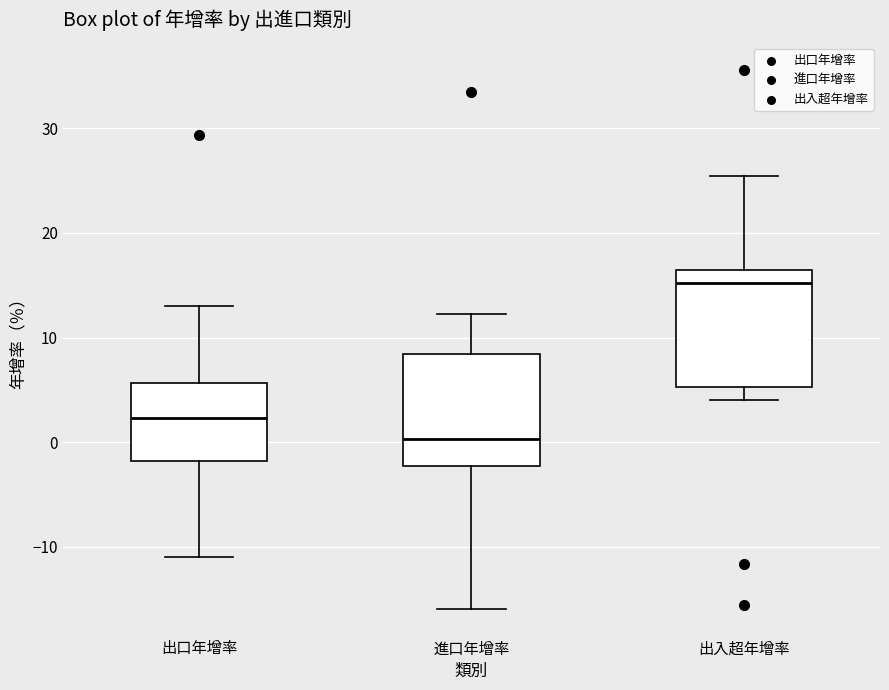

Where is the lower edge of the box for 出口年增率 on the y-axis? The values are not printed on the chart, so give them approximately, as read against the axis.

-2